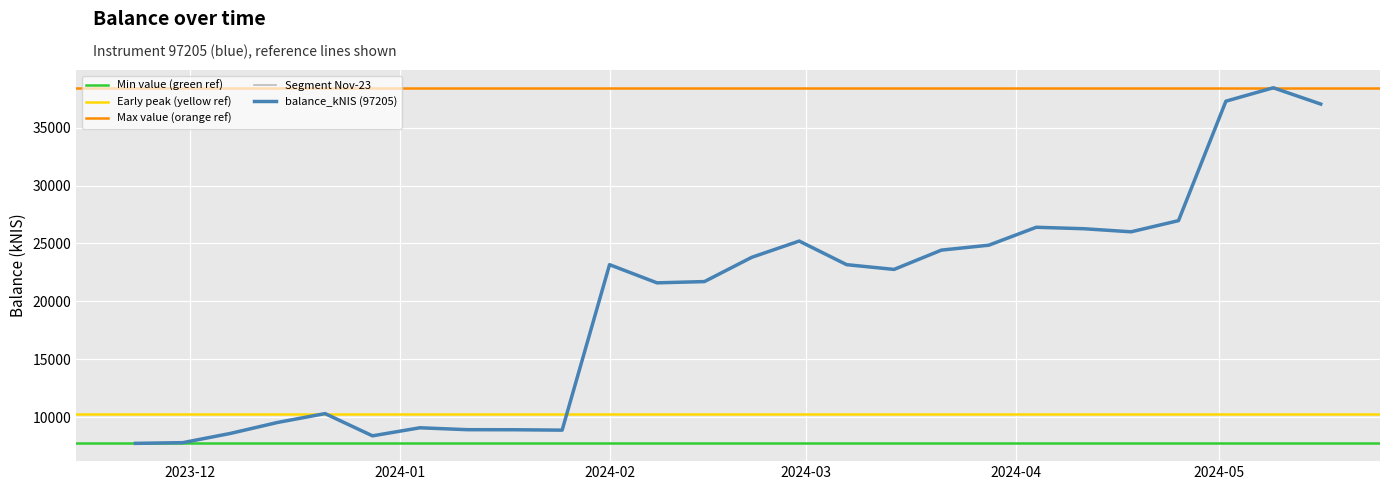

List the labels in order of value, smallest first.

2023-11-23, 2023-11-30, 2023-12-28, 2023-12-07, 2024-01-25, 2024-01-18, 2024-01-11, 2024-01-04, 2023-12-14, 2023-12-21, 2024-02-08, 2024-02-15, 2024-03-14, 2024-02-01, 2024-03-07, 2024-02-22, 2024-03-21, 2024-03-28, 2024-02-29, 2024-04-18, 2024-04-11, 2024-04-04, 2024-04-25, 2024-05-16, 2024-05-02, 2024-05-09